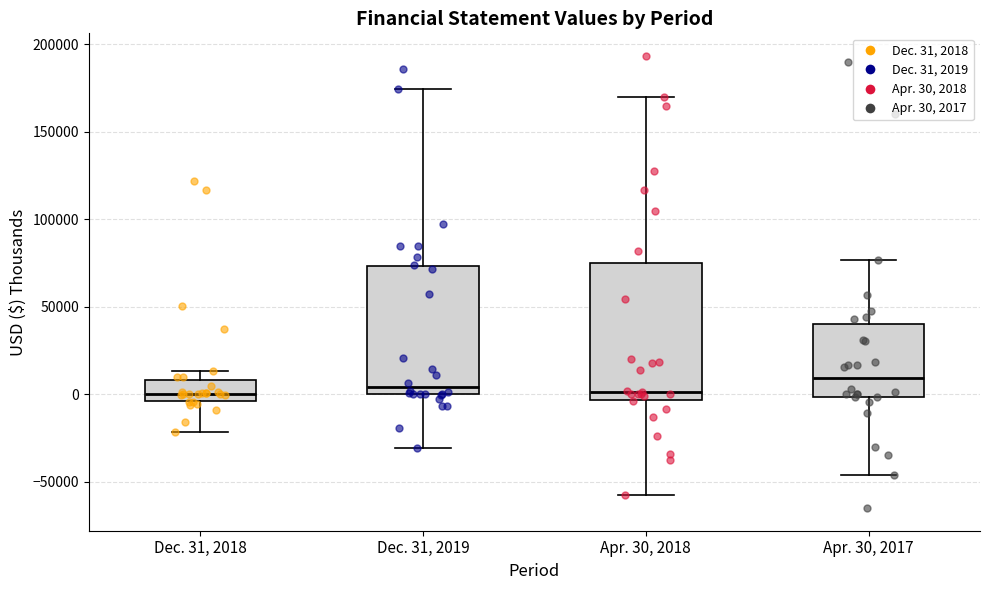

Reading left to right, read every box against the y-axis: the position of its median line, the range the box covers, and the ends of its whiskers. The values are not printed on the chart, so give them approximately, as read against the axis.

Dec. 31, 2018: median 0, box -5000 to 10000, whiskers -20000 to 15000
Dec. 31, 2019: median 5000, box 0 to 75000, whiskers -30000 to 175000
Apr. 30, 2018: median 0, box -5000 to 75000, whiskers -55000 to 170000
Apr. 30, 2017: median 10000, box 0 to 40000, whiskers -45000 to 75000